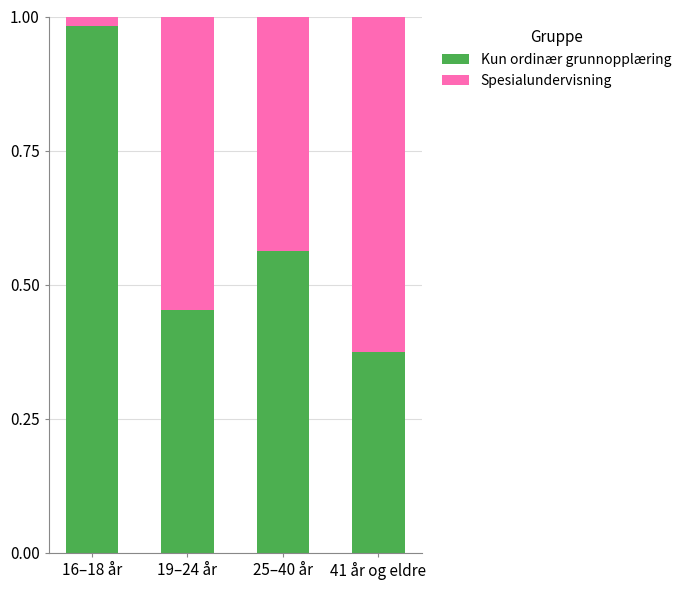

True or false: Kun ordinær grunnopplæring has a value of 0.3 at 19–24 år.

False